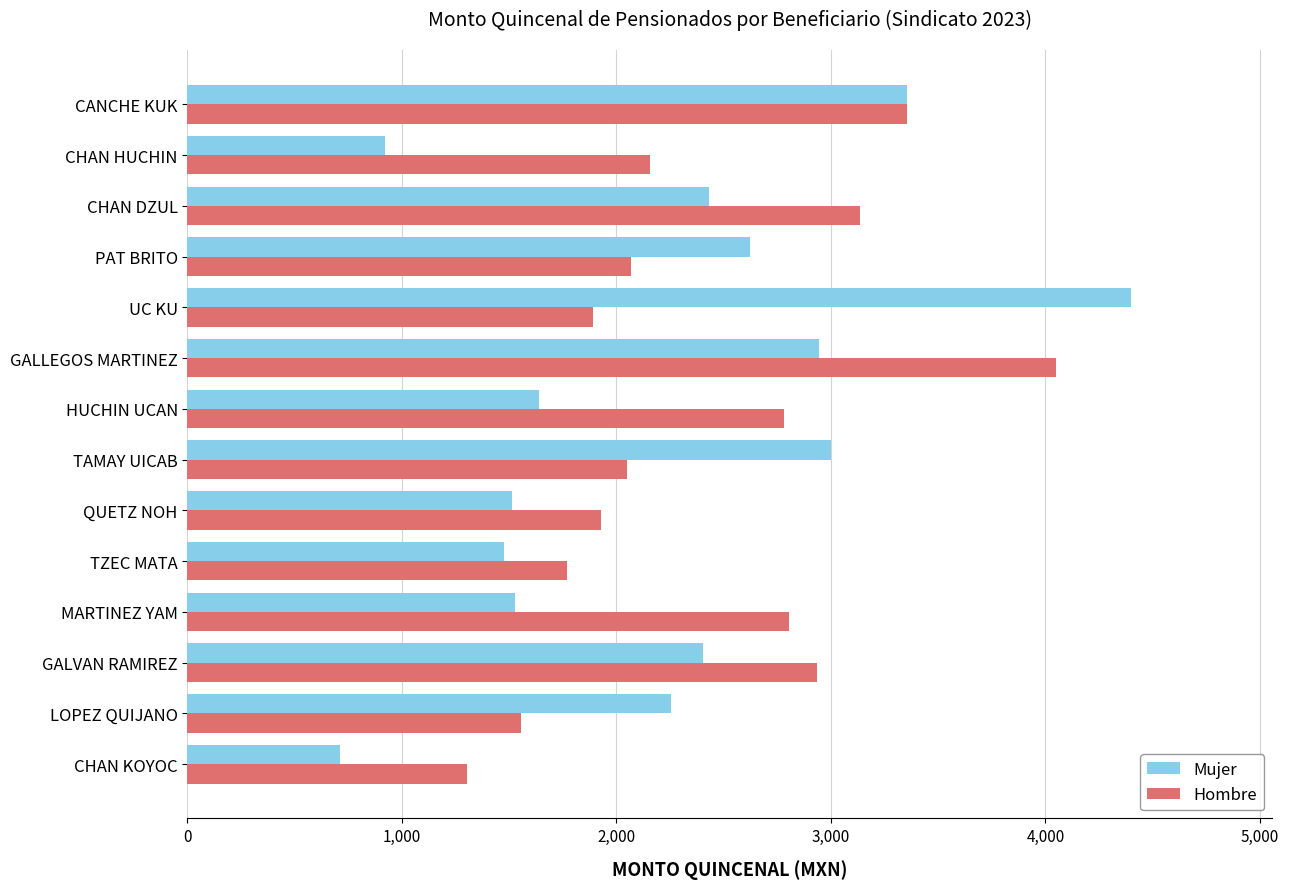

Rank the series by their maximum value, from lowest to highest.

Hombre, Mujer